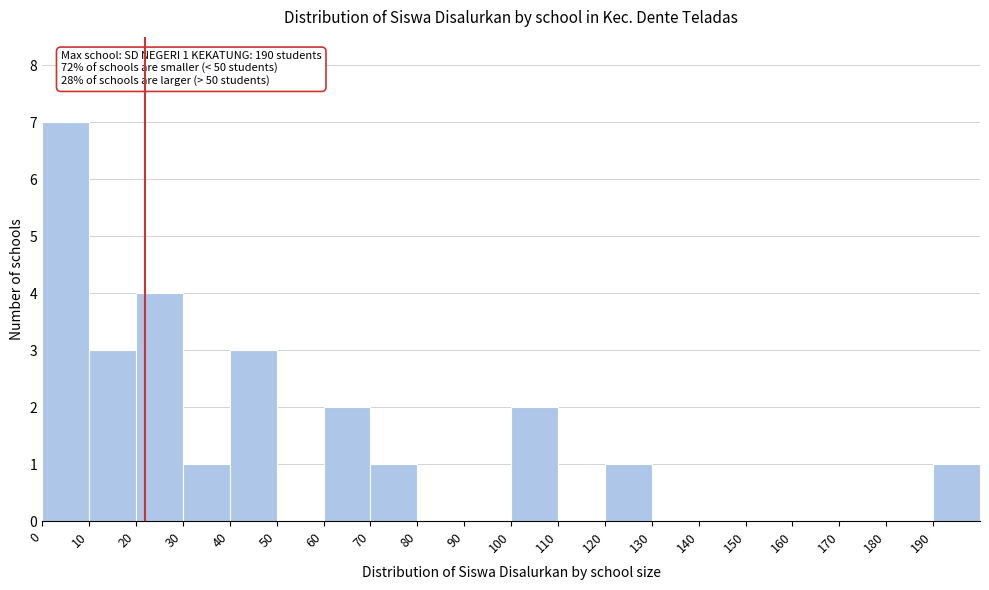

Which range on the x-axis has the tallest bar?

0 to 10